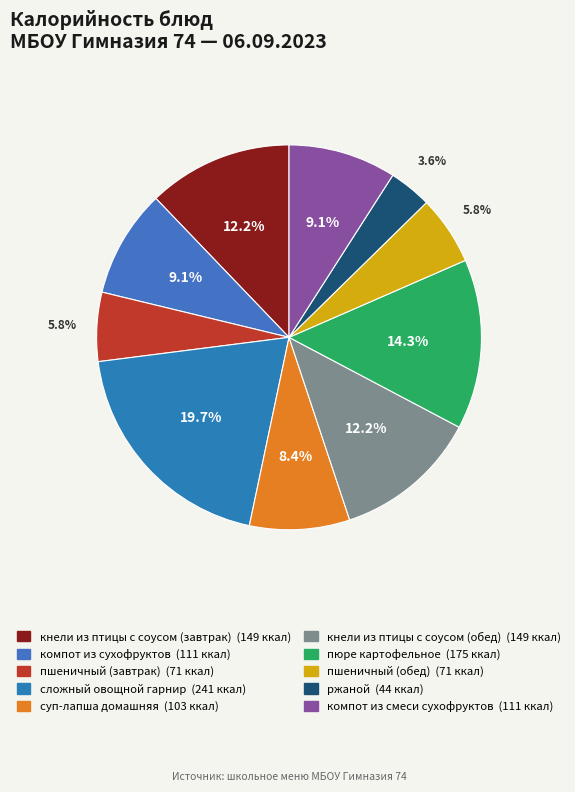

To the nearest percent, what percentage of the pie is сложный овощной гарнир?

20%